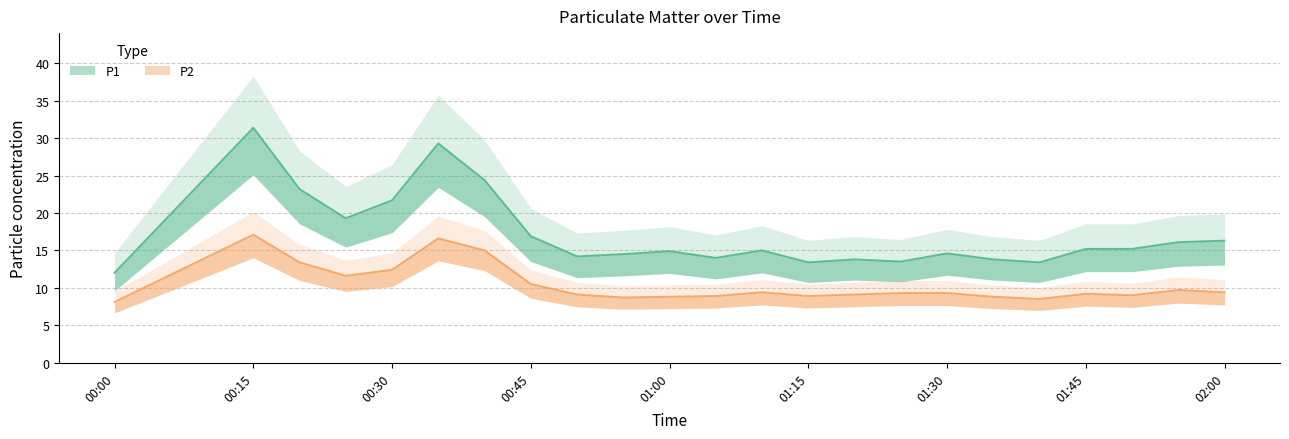

At which label does P2 reach its minimum?

00:00